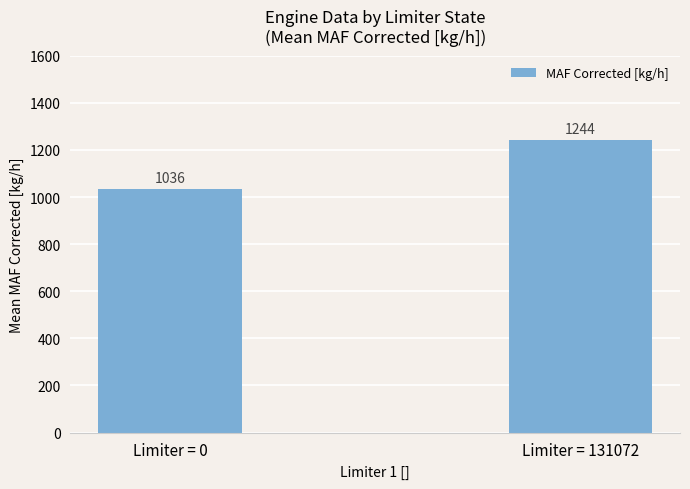

Are the bars horizontal?

No